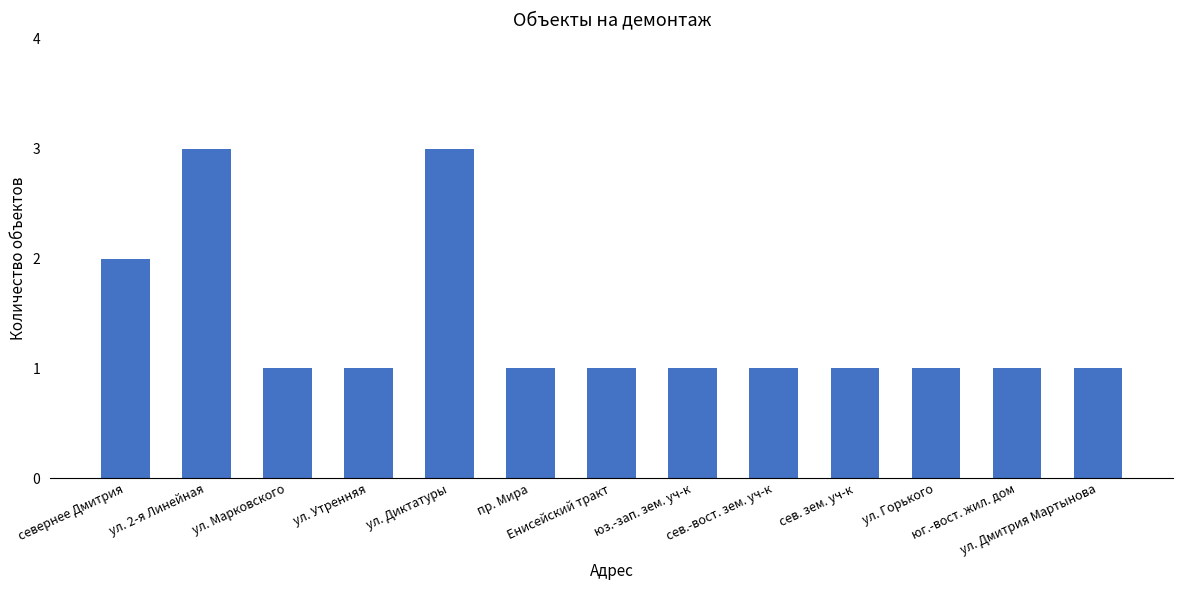

What is the minimum value shown in the chart?

1